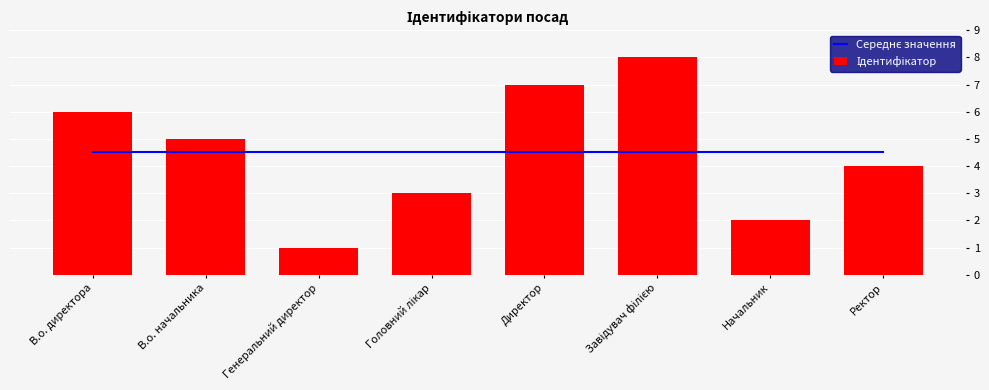

Is the value of Середнє значення at Директор greater than the value of Ідентифікатор at Головний лікар?

Yes